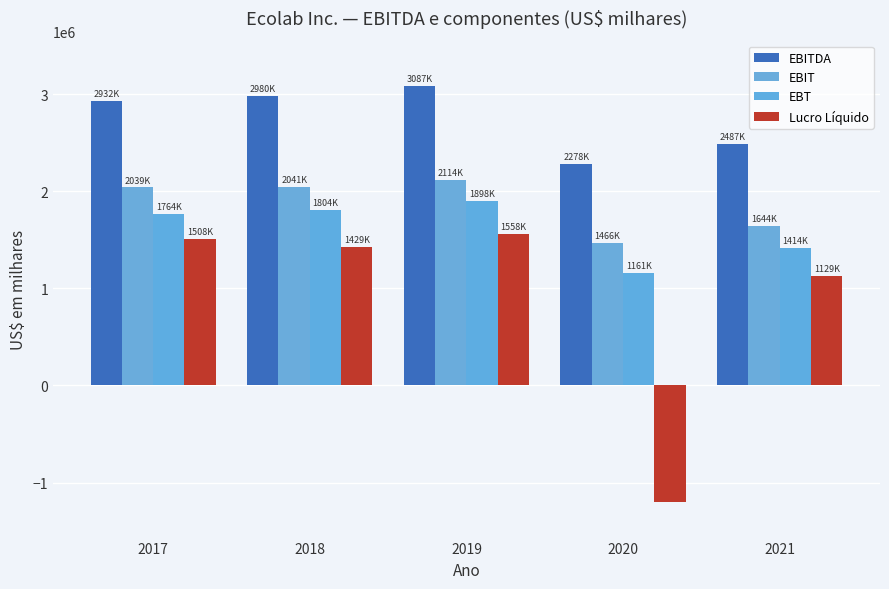

Does the chart contain any negative values?

Yes